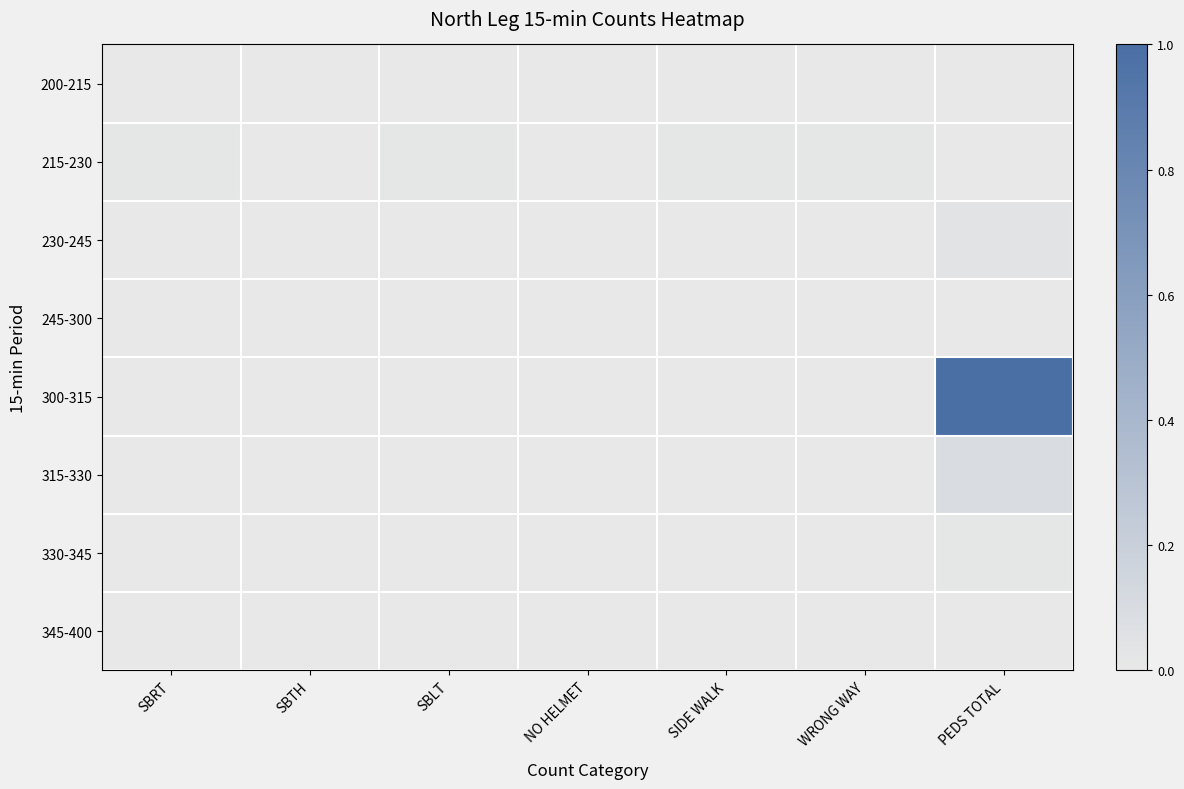

Reading right to left, what are all the values shown in this chart?

200-215: PEDS TOTAL=0.0	WRONG WAY=0.0	SIDE WALK=0.0	NO HELMET=0.0	SBLT=0.0	SBTH=0.0	SBRT=0.0
215-230: PEDS TOTAL=0.0	WRONG WAY=0.0	SIDE WALK=0.0	NO HELMET=0.0	SBLT=0.0	SBTH=0.0	SBRT=0.0
230-245: PEDS TOTAL=0.0	WRONG WAY=0.0	SIDE WALK=0.0	NO HELMET=0.0	SBLT=0.0	SBTH=0.0	SBRT=0.0
245-300: PEDS TOTAL=0.0	WRONG WAY=0.0	SIDE WALK=0.0	NO HELMET=0.0	SBLT=0.0	SBTH=0.0	SBRT=0.0
300-315: PEDS TOTAL=1.0	WRONG WAY=0.0	SIDE WALK=0.0	NO HELMET=0.0	SBLT=0.0	SBTH=0.0	SBRT=0.0
315-330: PEDS TOTAL=0.1	WRONG WAY=0.0	SIDE WALK=0.0	NO HELMET=0.0	SBLT=0.0	SBTH=0.0	SBRT=0.0
330-345: PEDS TOTAL=0.0	WRONG WAY=0.0	SIDE WALK=0.0	NO HELMET=0.0	SBLT=0.0	SBTH=0.0	SBRT=0.0
345-400: PEDS TOTAL=0.0	WRONG WAY=0.0	SIDE WALK=0.0	NO HELMET=0.0	SBLT=0.0	SBTH=0.0	SBRT=0.0